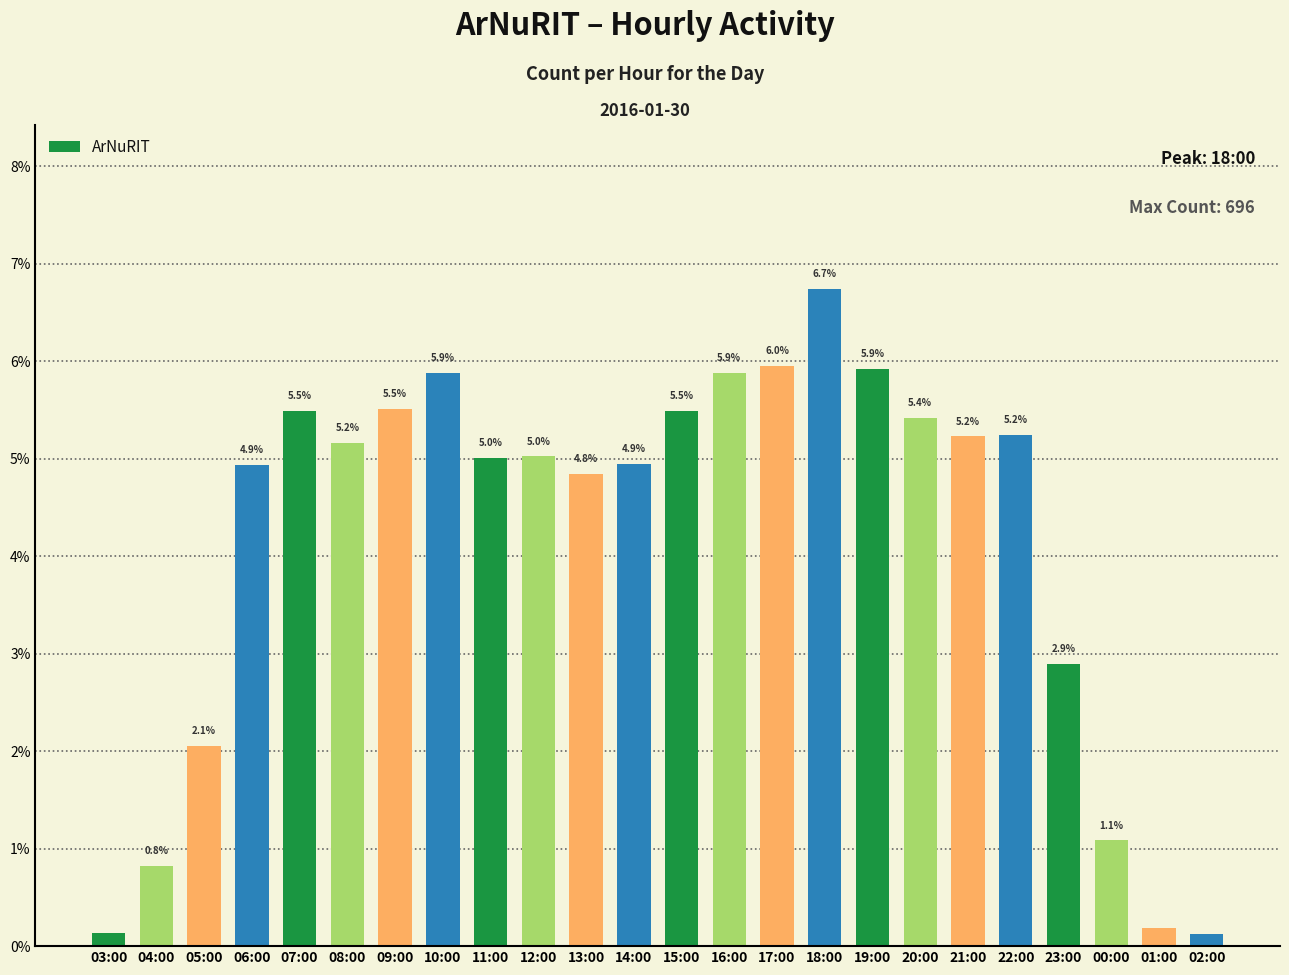

What is the label of the 8th bar from the left?

10:00